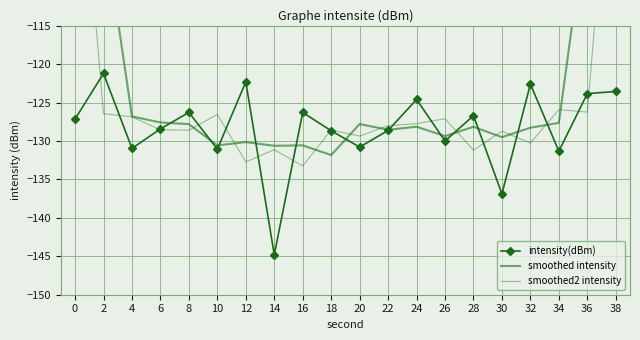

What is the difference between the smoothed2 intensity values at 18 and 20?

0.8